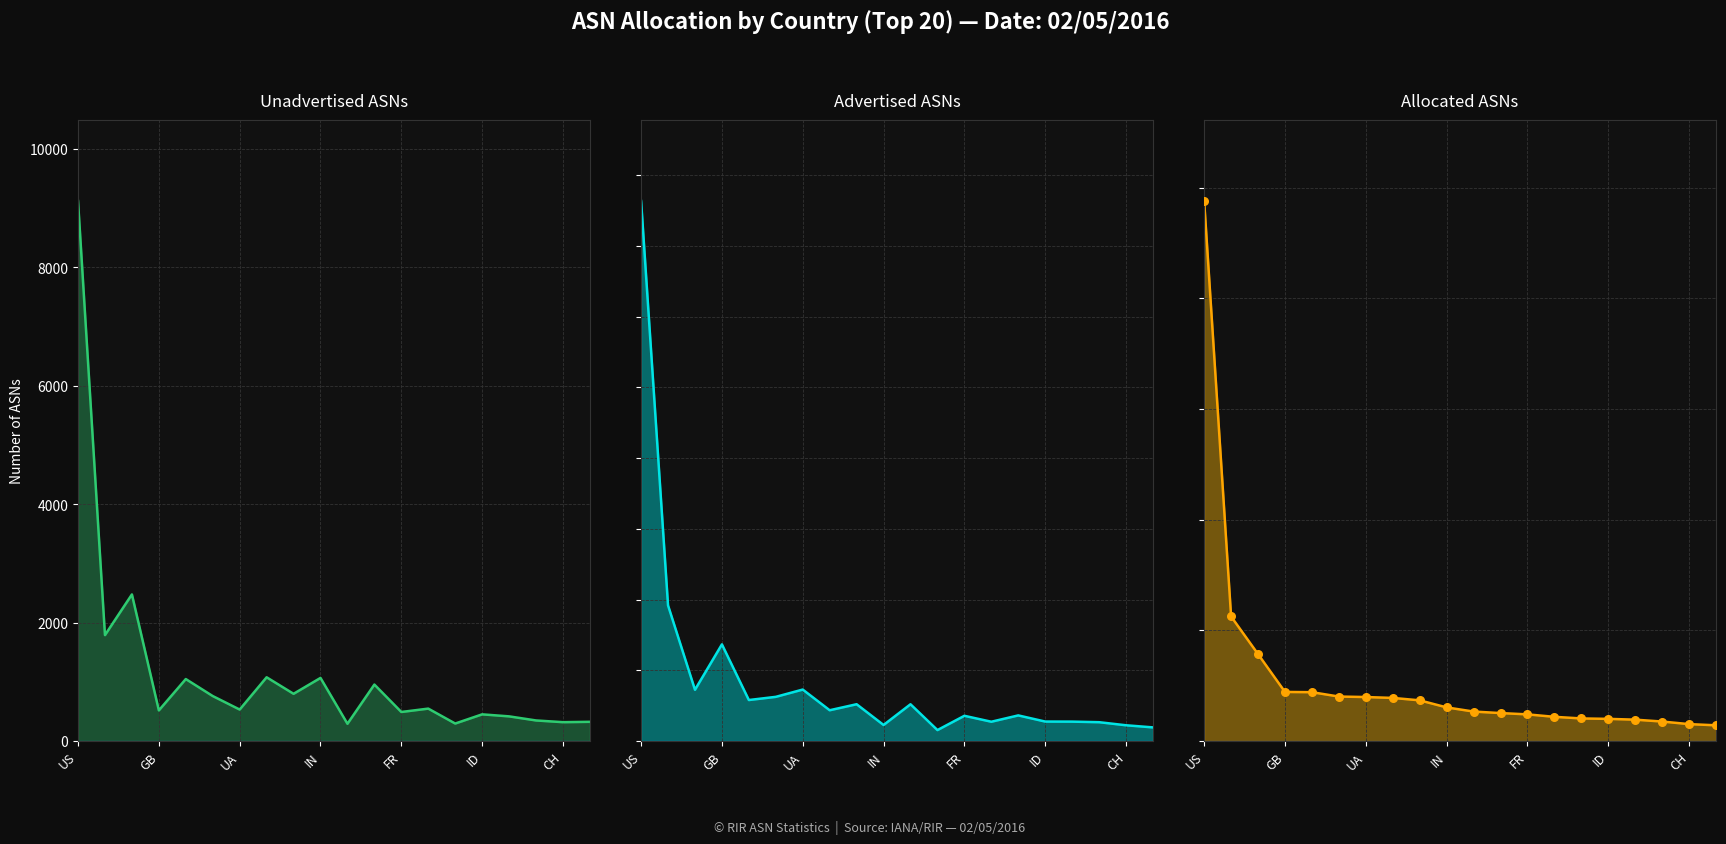

Which series has the largest Y range (max minus min)?

Allocated ASNs